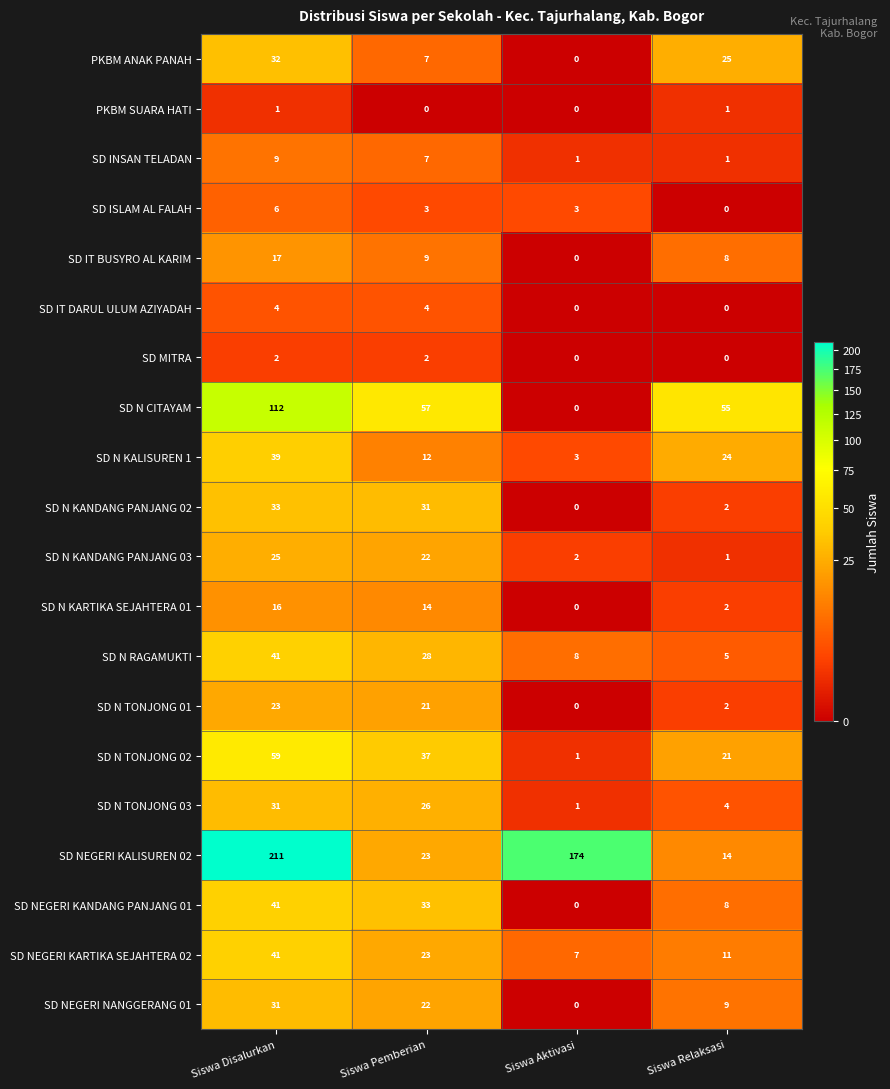

The PKBM SUARA HATI series shows 0 at Siswa Disalurkan. True or false?

False